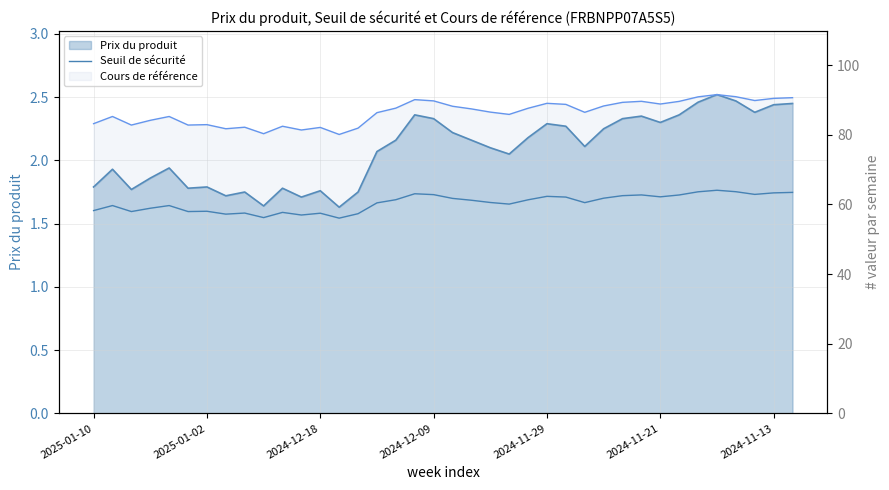

True or false: the data shows 98.1 at 2024-11-21.

False